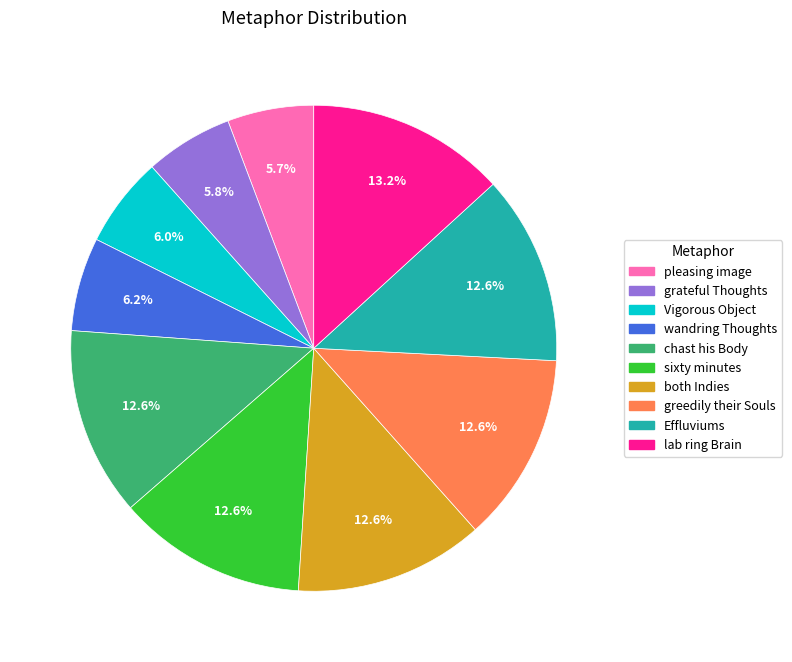

Does any single category account for the majority?

No